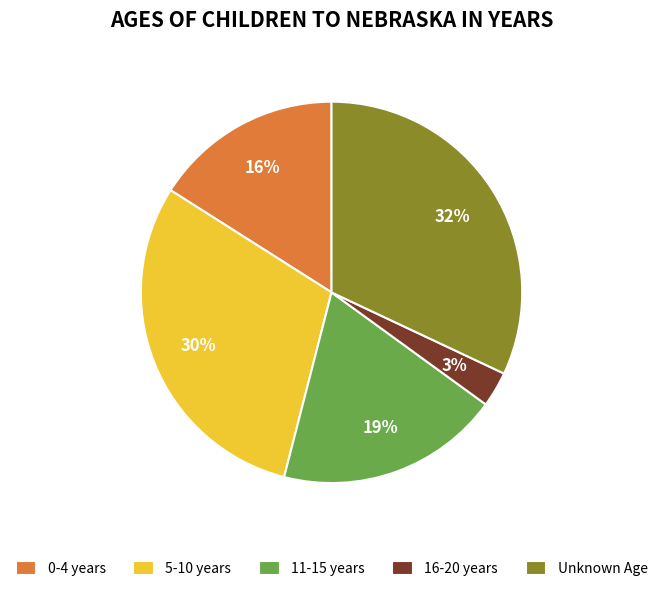

Approximately how many times larger is the value at 0-4 years compared to 11-15 years?

0.8